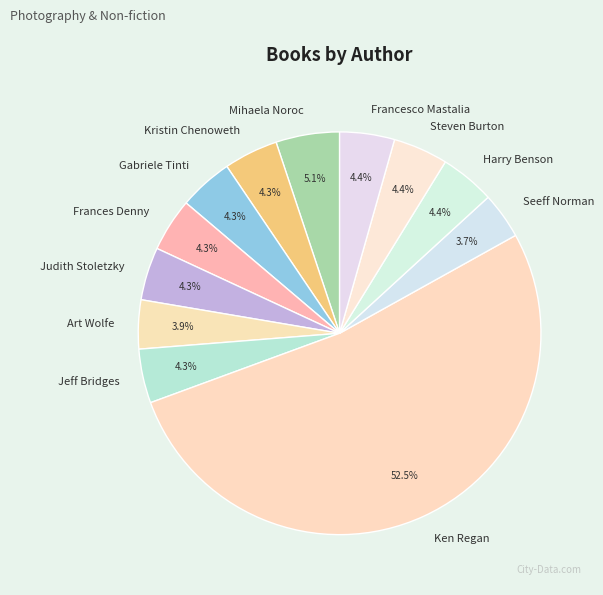

Count the number of slices in the pie.

12